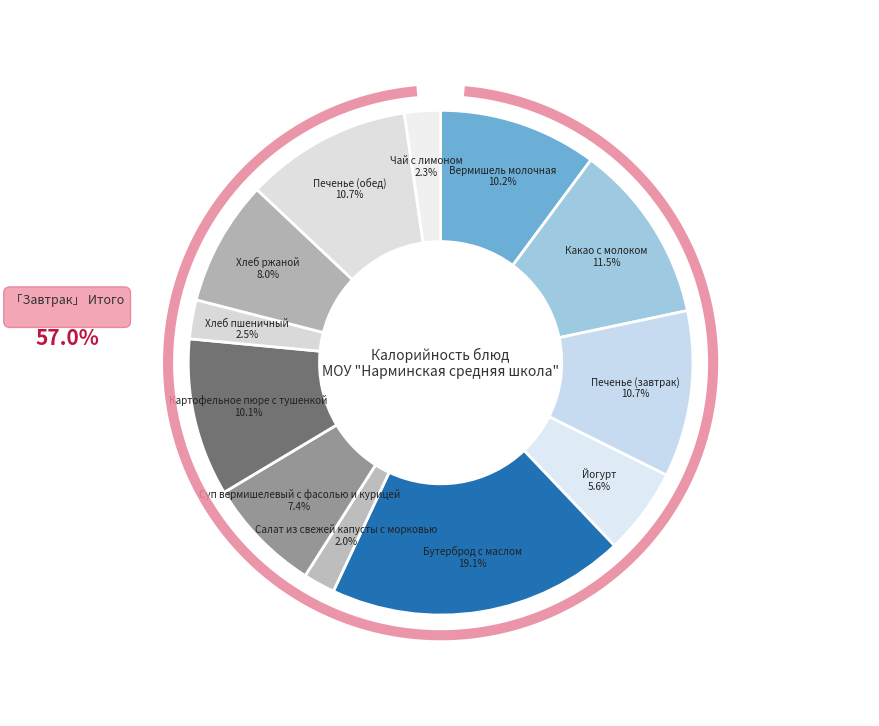

Rank the categories by value from highest to lowest.

Бутерброд с маслом, Какао с молоком, Печенье (завтрак), Печенье (обед), Вермишель молочная, Картофельное пюре с тушенкой, Хлеб ржаной, Суп вермишелевый с фасолью и курицей, Йогурт, Хлеб пшеничный, Чай с лимоном, Салат из свежей капусты с морковью